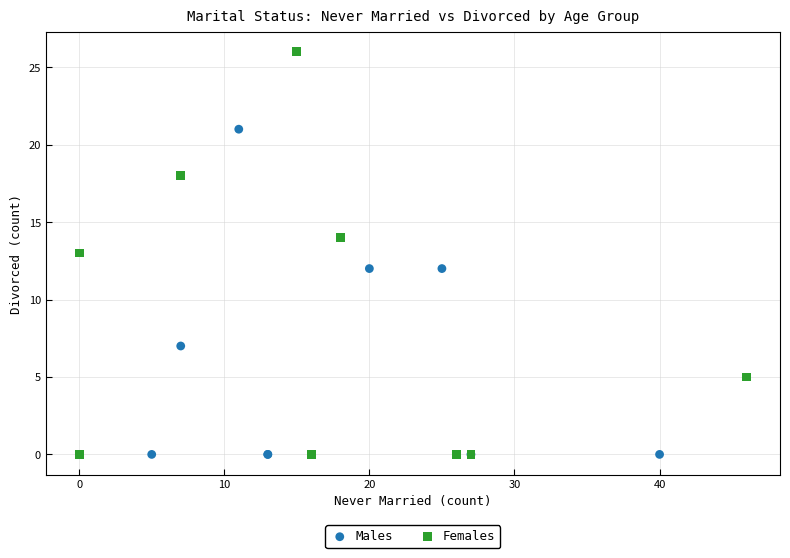

Which series has the widest spread of Y values?

Females